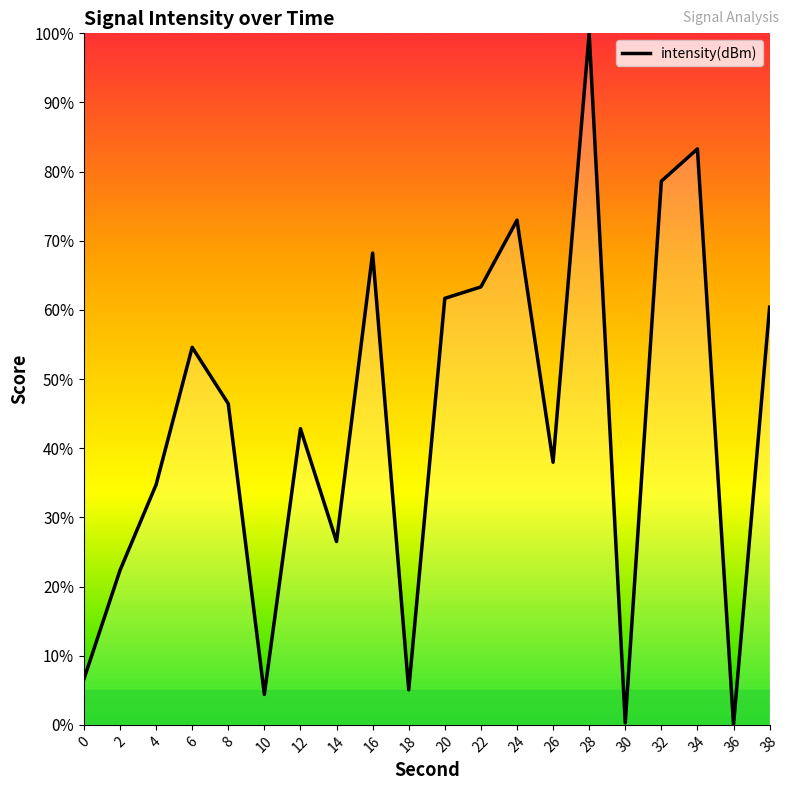

Rank the categories by value from lowest to highest.

36, 30, 10, 18, 0, 2, 14, 4, 26, 12, 8, 6, 38, 20, 22, 16, 24, 32, 34, 28